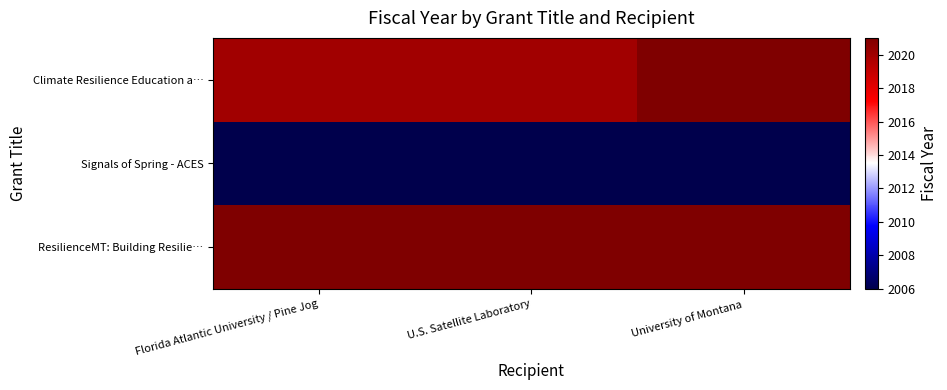

Between Florida Atlantic University / Pine Jog and University of Montana, which series saw the biggest shift?

Climate Resilience Education a…